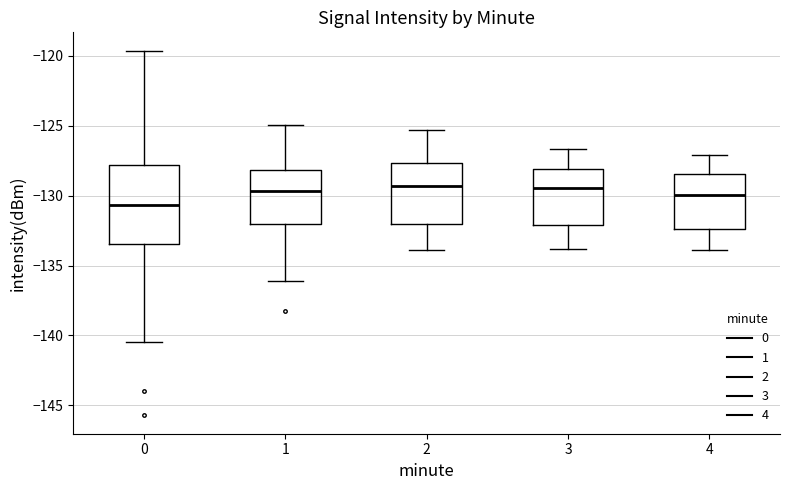

Reading left to right, read every box against the y-axis: the position of its median line, the range the box covers, and the ends of its whiskers. The values are not printed on the chart, so give them approximately, as read against the axis.

0: median -130.5, box -133.5 to -128.0, whiskers -140.5 to -119.5
1: median -129.5, box -132.0 to -128.0, whiskers -136.0 to -125.0
2: median -129.5, box -132.0 to -127.5, whiskers -134.0 to -125.5
3: median -129.5, box -132.0 to -128.0, whiskers -134.0 to -126.5
4: median -130.0, box -132.5 to -128.5, whiskers -134.0 to -127.0